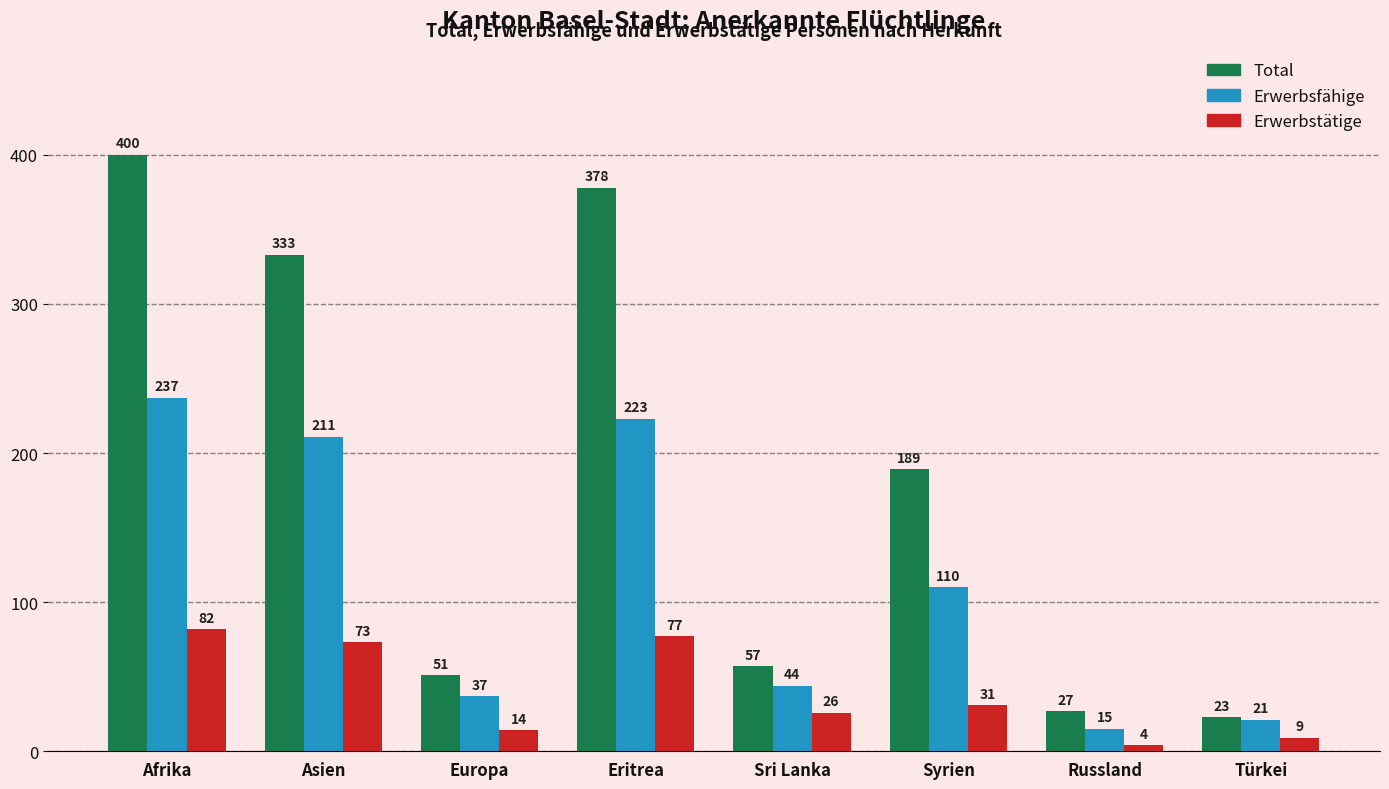

What is the maximum value shown in the chart?

400